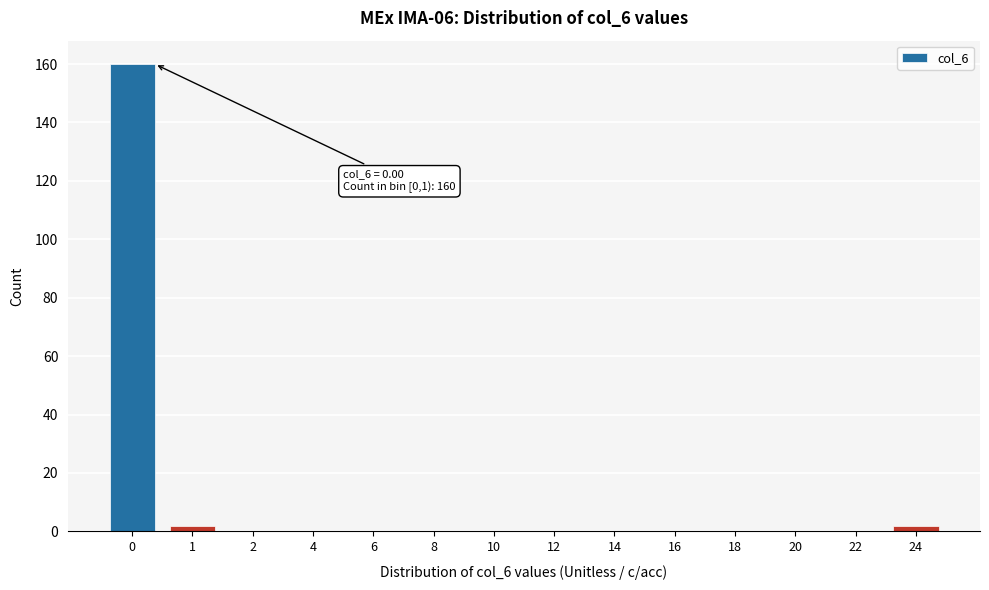

Reading left to right, what are all the values shown in this chart?

0=160	1=2	2=0	4=0	6=0	8=0	10=0	12=0	14=0	16=0	18=0	20=0	22=0	24=2